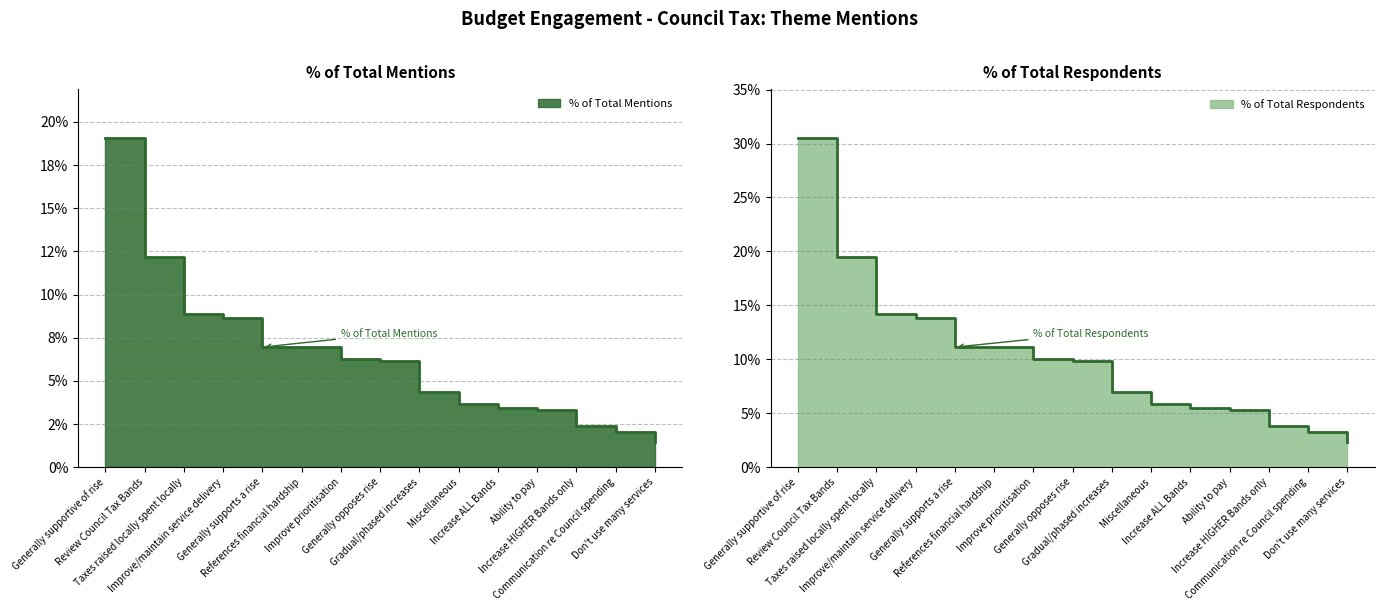

Rank the series at Improve prioritisation from highest to lowest value.

% of Total Respondents, % of Total Mentions